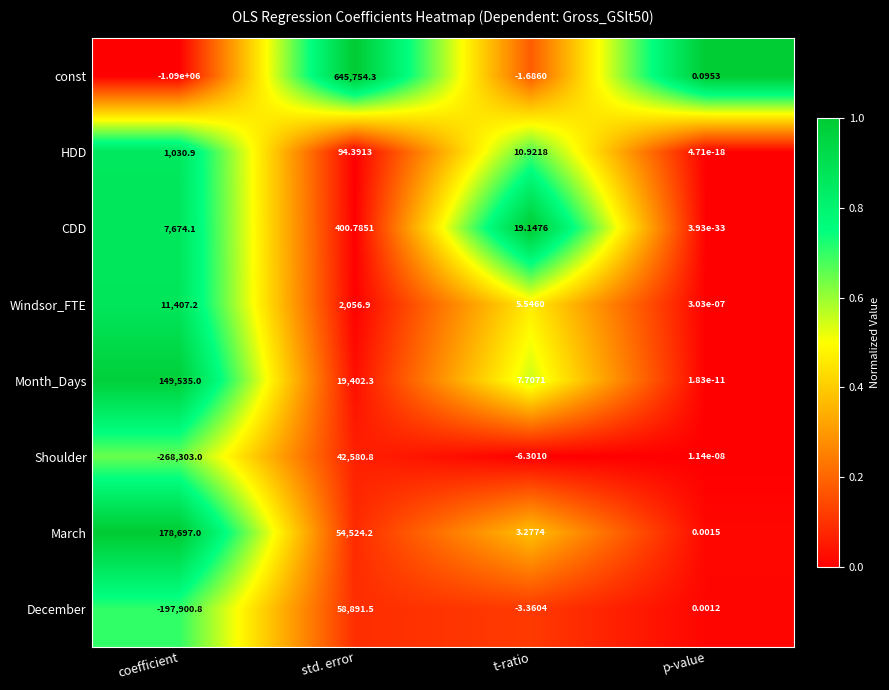

What is the maximum value shown in the chart?

645754.3